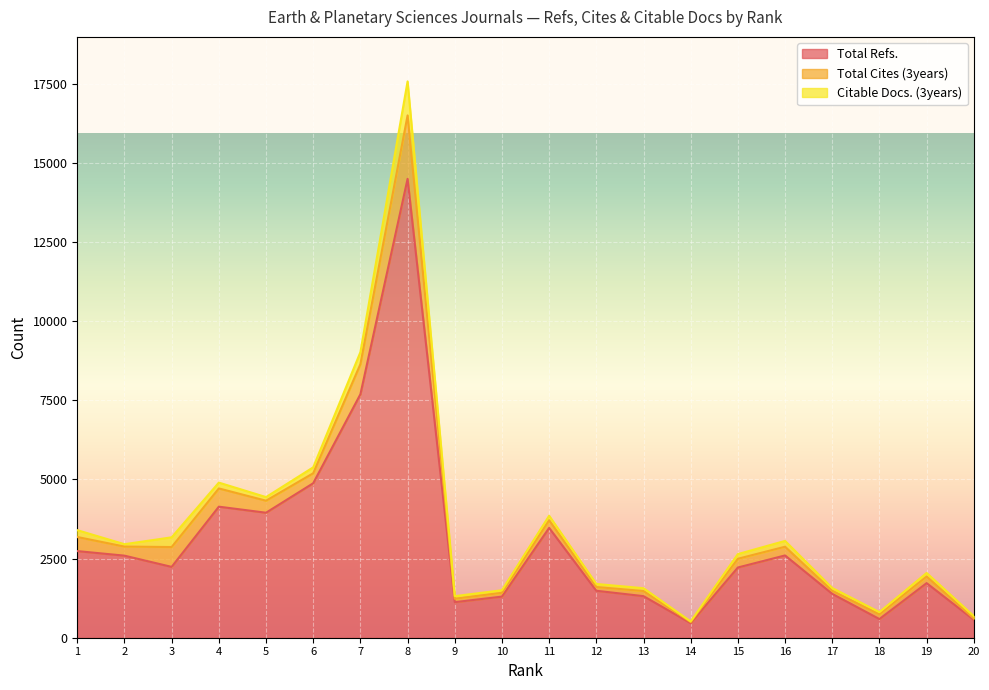

At which category is the sum across all series the highest?

8